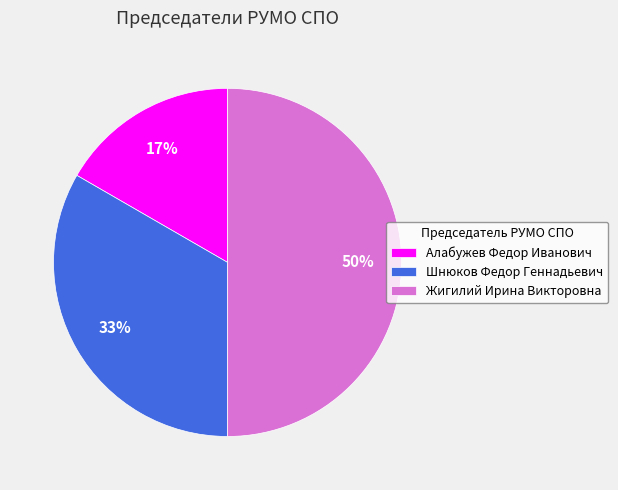

Rank the categories by value from lowest to highest.

Алабужев Федор Иванович, Шнюков Федор Геннадьевич, Жигилий Ирина Викторовна